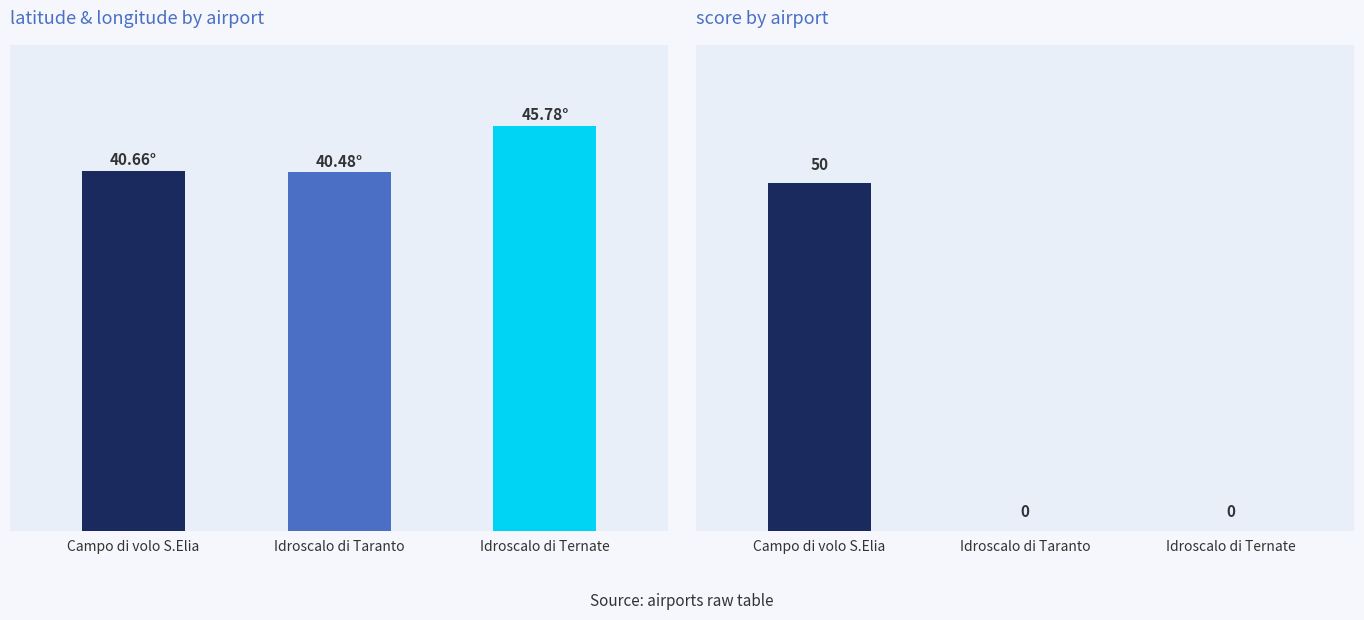

What position from the right is Campo di volo S.Elia?

3